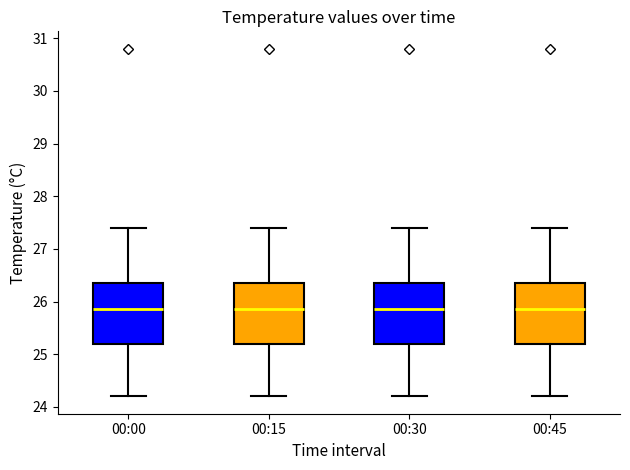

Reading left to right, read every box against the y-axis: the position of its median line, the range the box covers, and the ends of its whiskers. The values are not printed on the chart, so give them approximately, as read against the axis.

00:00: median 25.9, box 25.2 to 26.4, whiskers 24.2 to 27.4
00:15: median 25.9, box 25.2 to 26.4, whiskers 24.2 to 27.4
00:30: median 25.9, box 25.2 to 26.4, whiskers 24.2 to 27.4
00:45: median 25.9, box 25.2 to 26.4, whiskers 24.2 to 27.4